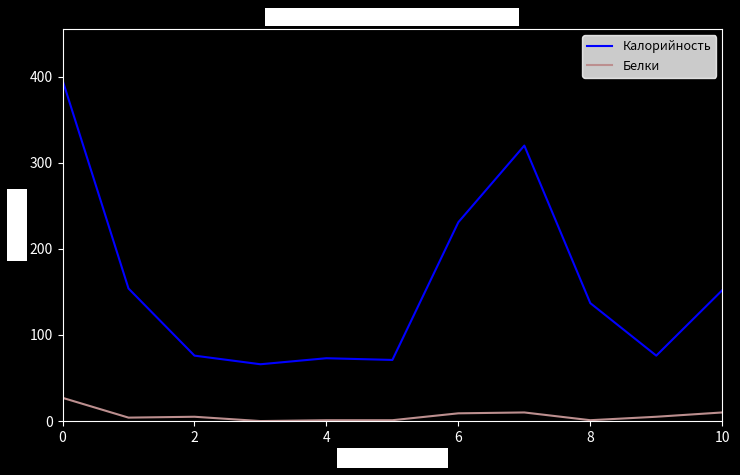

How many lines are shown in the chart?

2